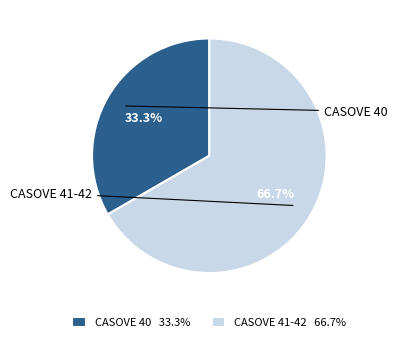

Between CASOVE 41-42 66.7% and CASOVE 40 33.3%, which is larger?

CASOVE 41-42 66.7%